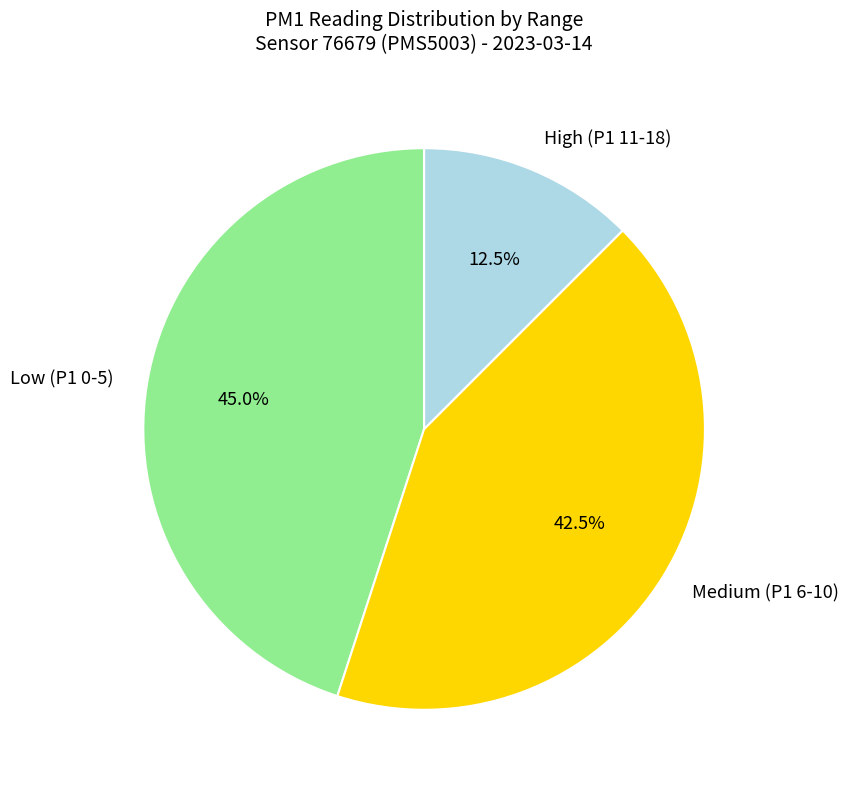

Which slice is the smallest?

High (P1 11-18)